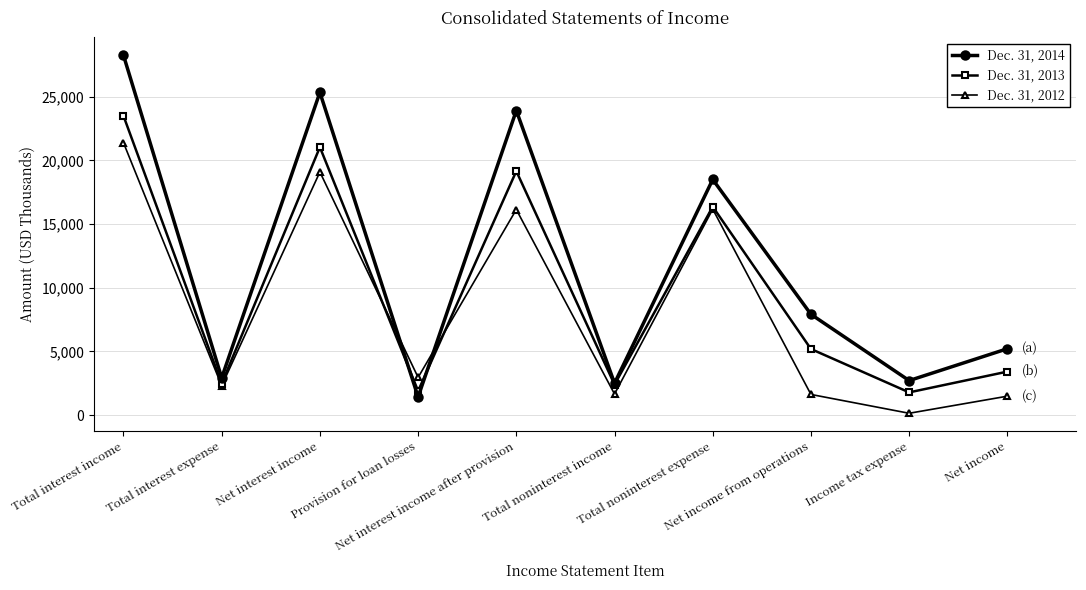

Which series ends up on top after the final intersection of Dec. 31, 2012 and Dec. 31, 2013?

Dec. 31, 2013